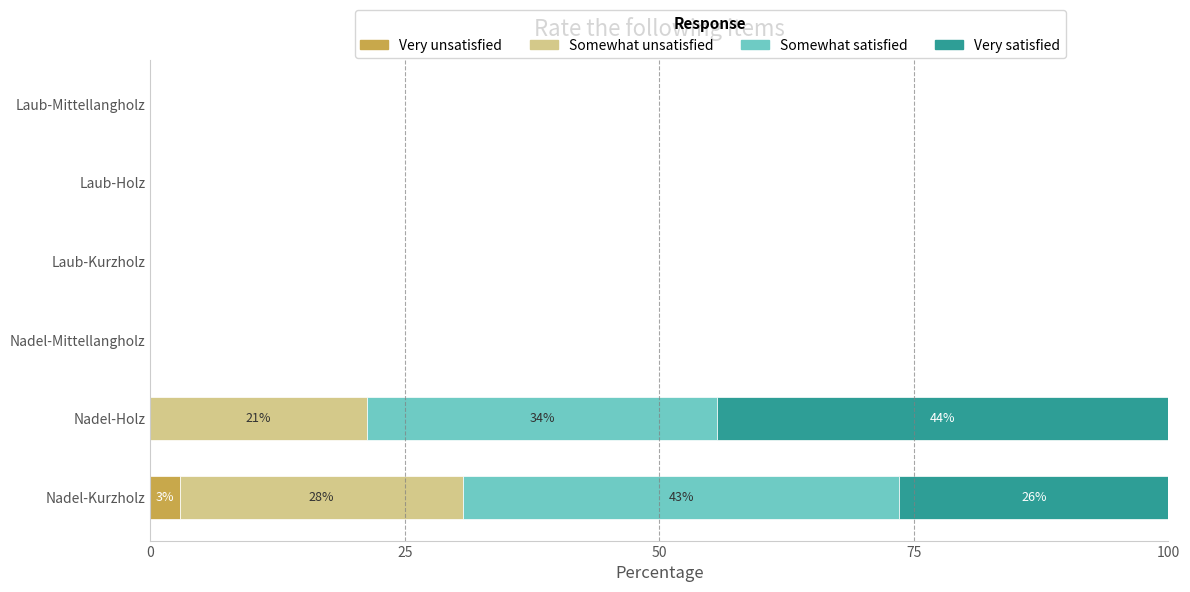

What is the total value across all series at Nadel-Kurzholz?

100.0